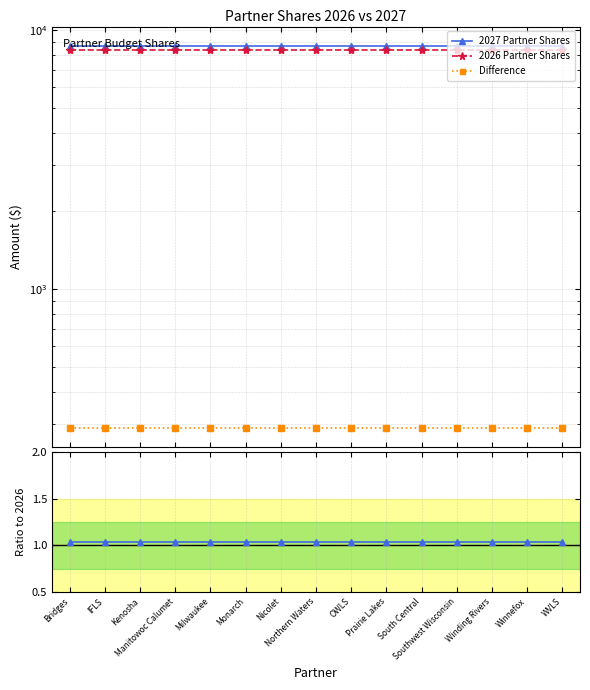

What is the value of the 2027 Partner Shares point at the 2nd from the left?

8678.1